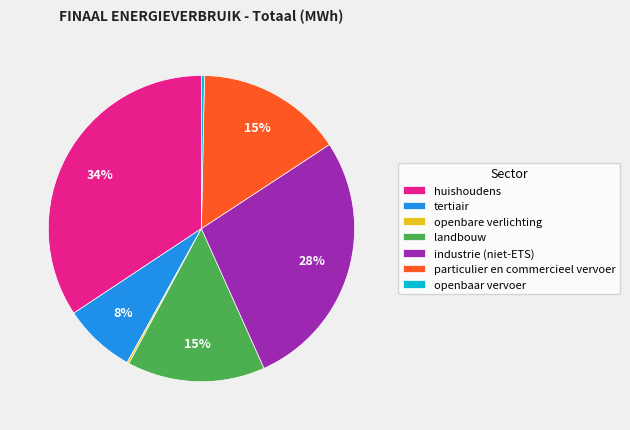

Which has a higher value, tertiair or openbaar vervoer?

tertiair